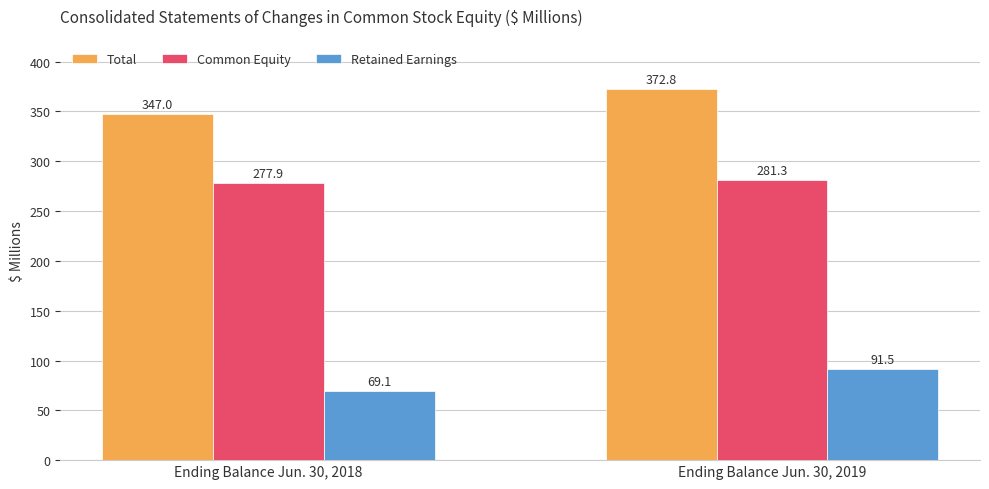

Which series has the largest range (max minus min)?

Total